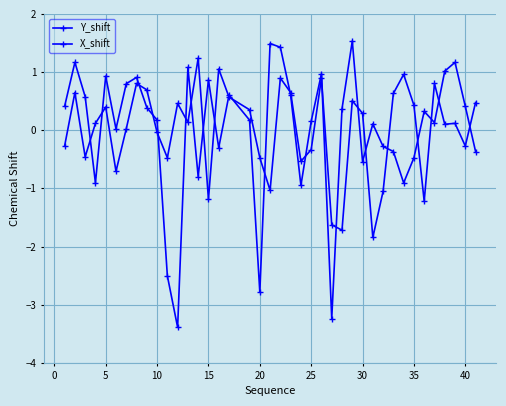

What is the difference between the second highest and minimum values in the X_shift series?

2.9